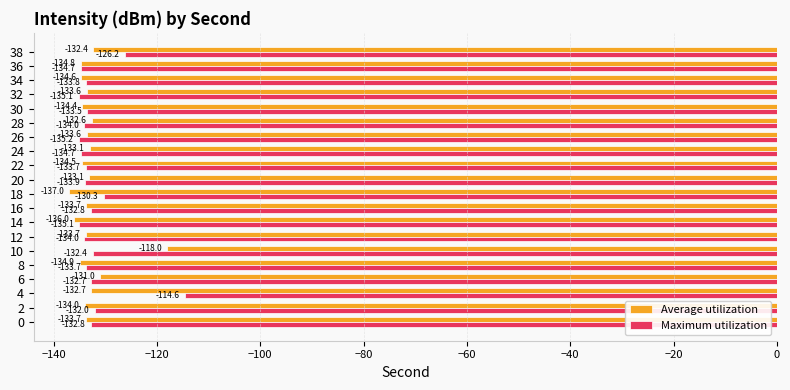

List the series in order of their overall mean, lowest first.

Average utilization, Maximum utilization